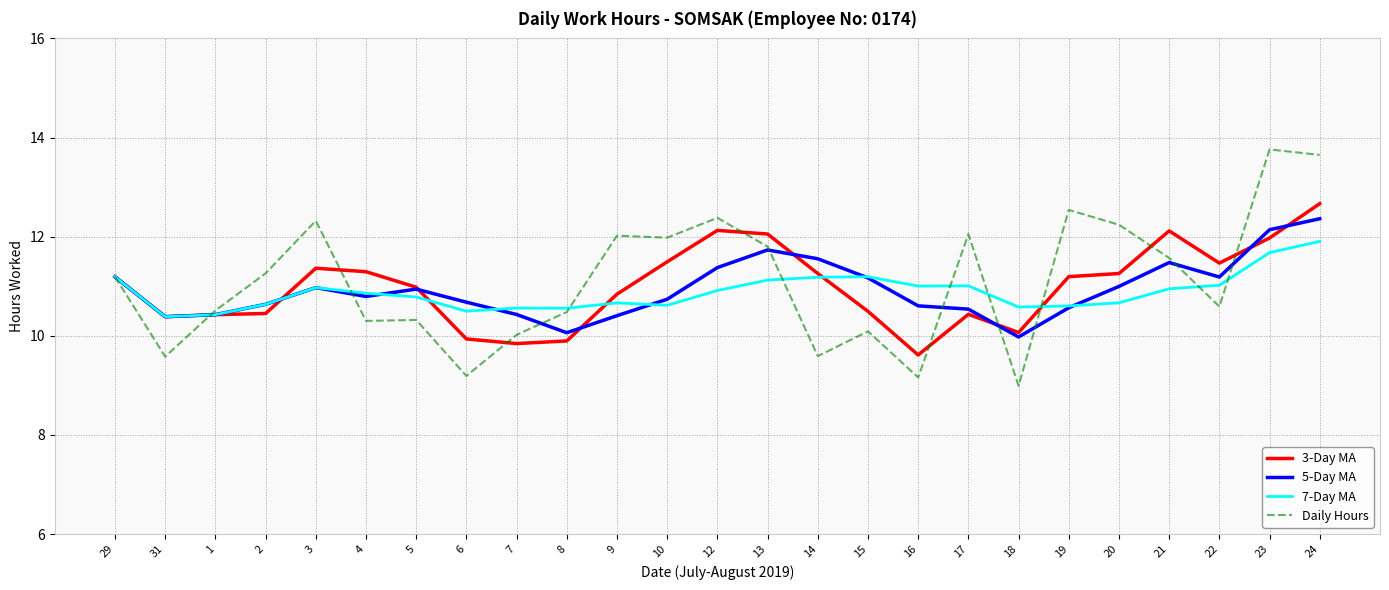

Rank the series by their average value, from lowest to highest.

7-Day MA, 5-Day MA, 3-Day MA, Daily Hours